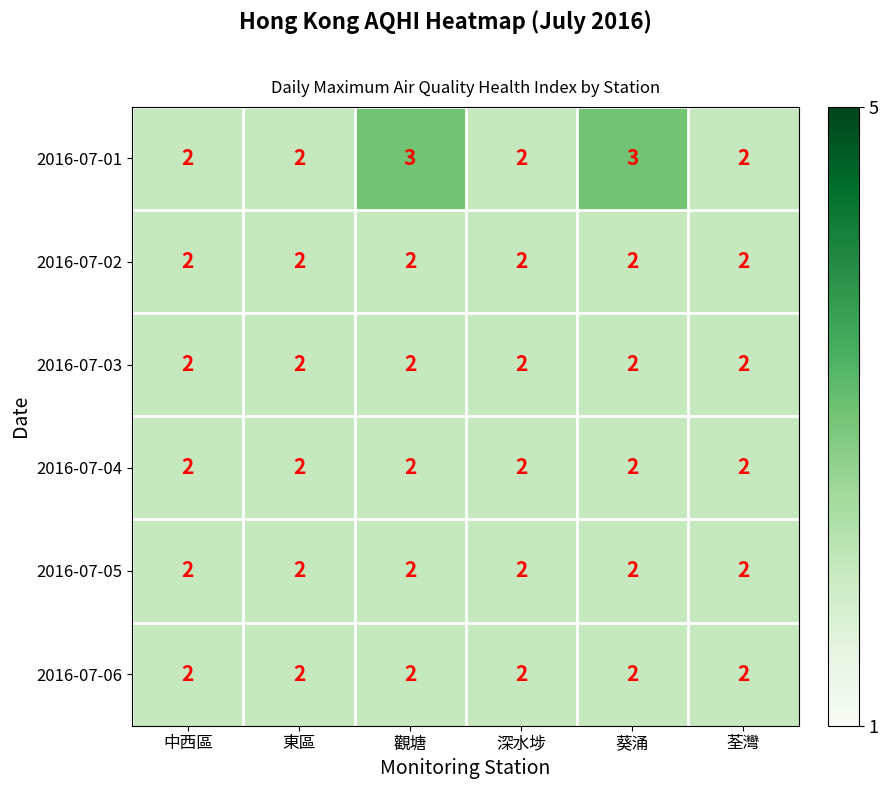

What is the greatest value displayed?

3